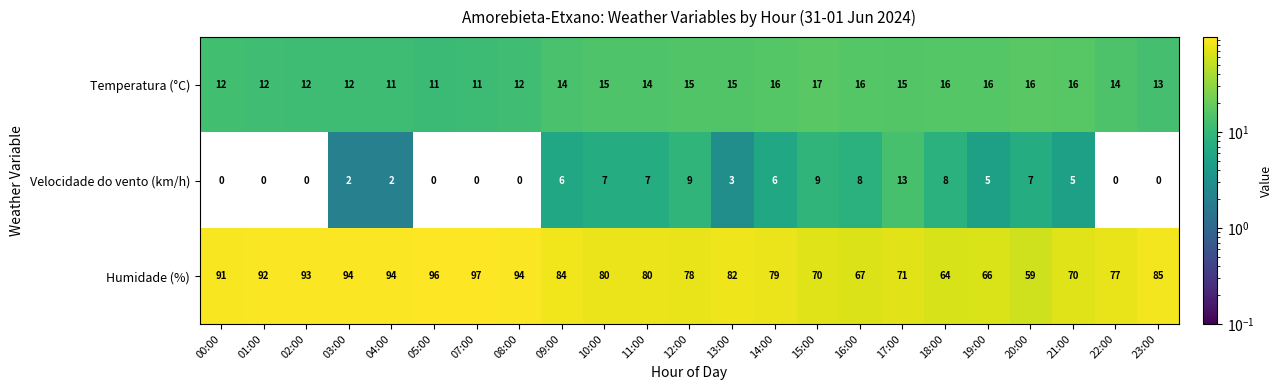

What is the difference between the highest and lowest values at 01:00?

92